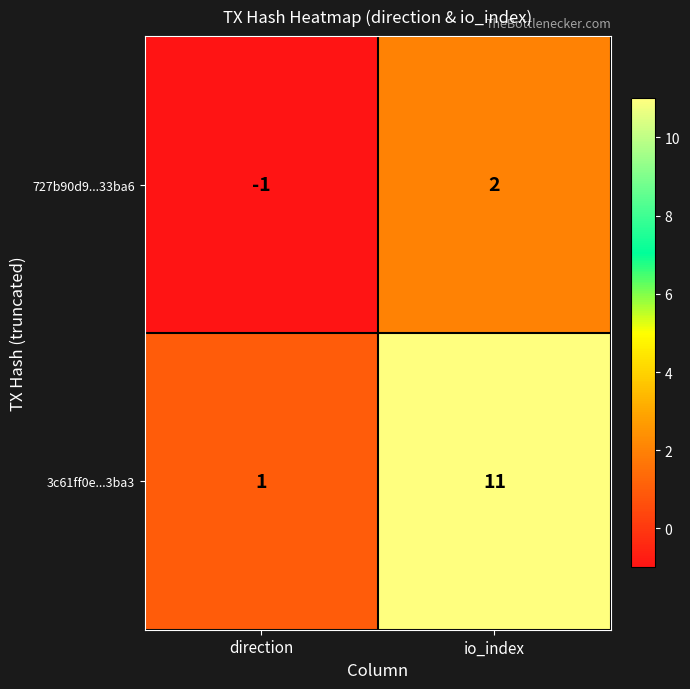

Rank the series by their maximum value, from lowest to highest.

727b90d9...33ba6, 3c61ff0e...3ba3